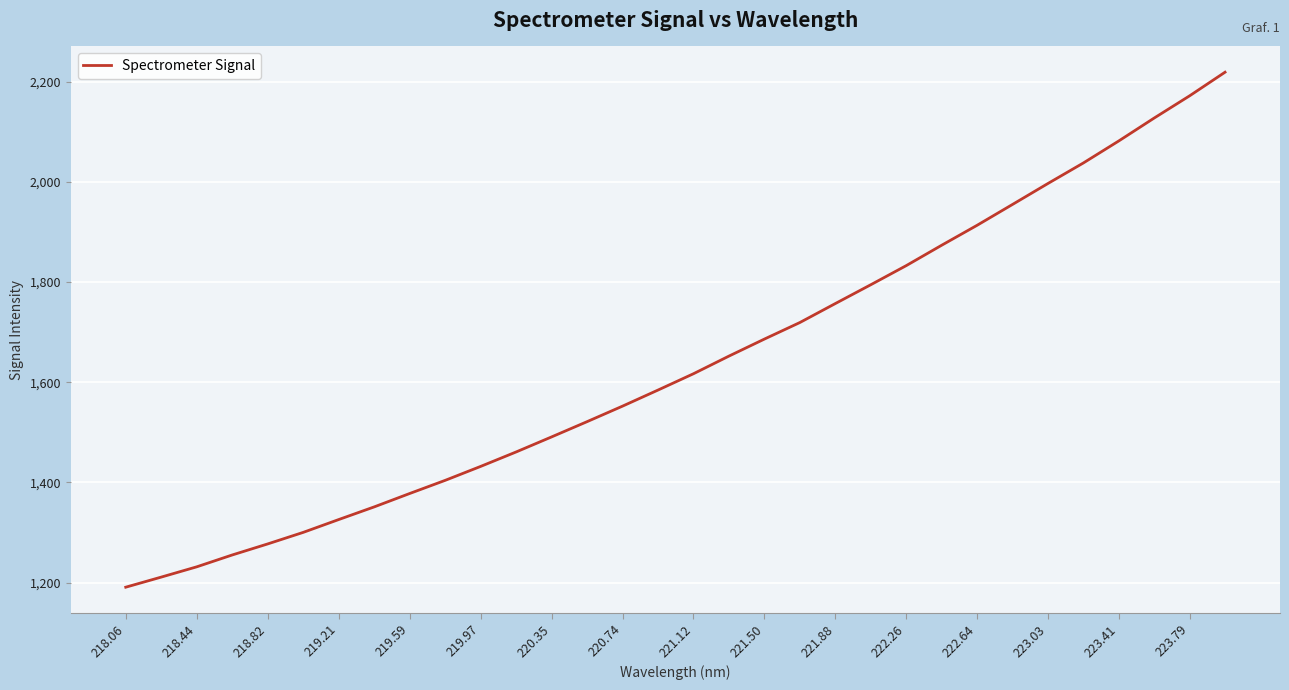

What is the smallest value displayed?

1190.9